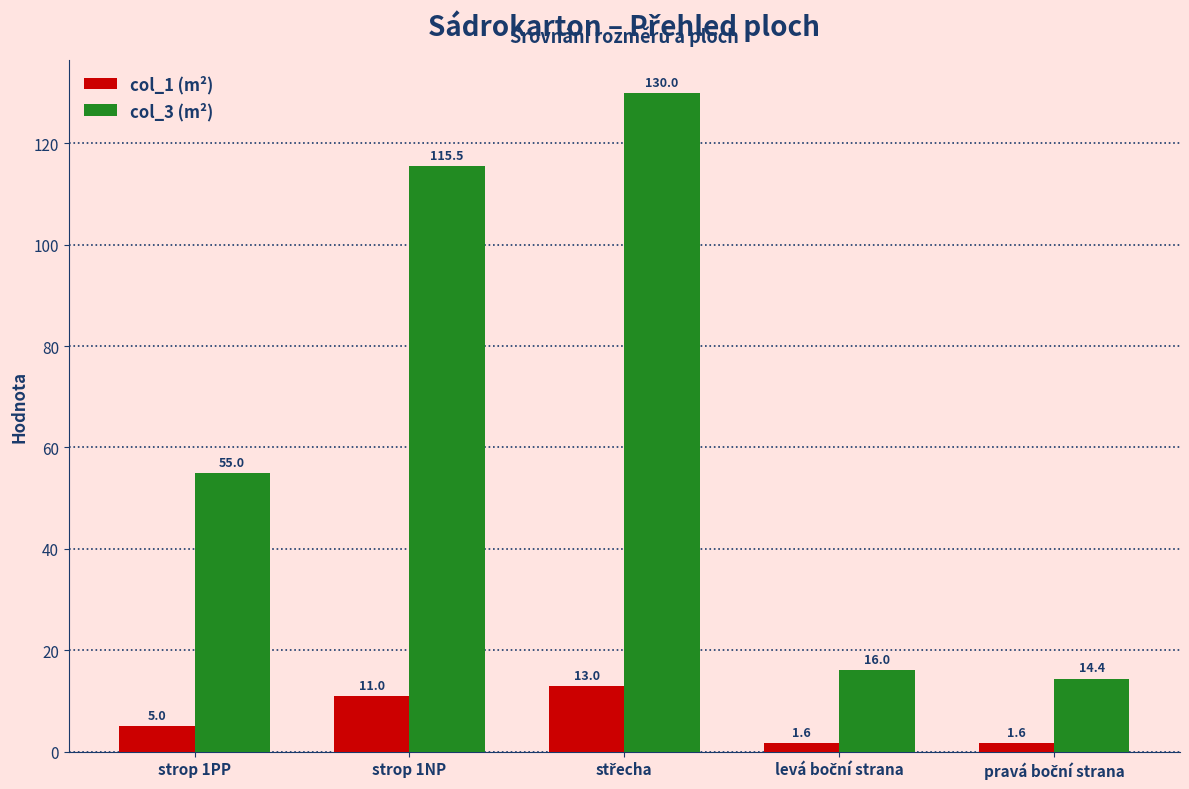

Which series has the largest range (max minus min)?

col_3 (m²)